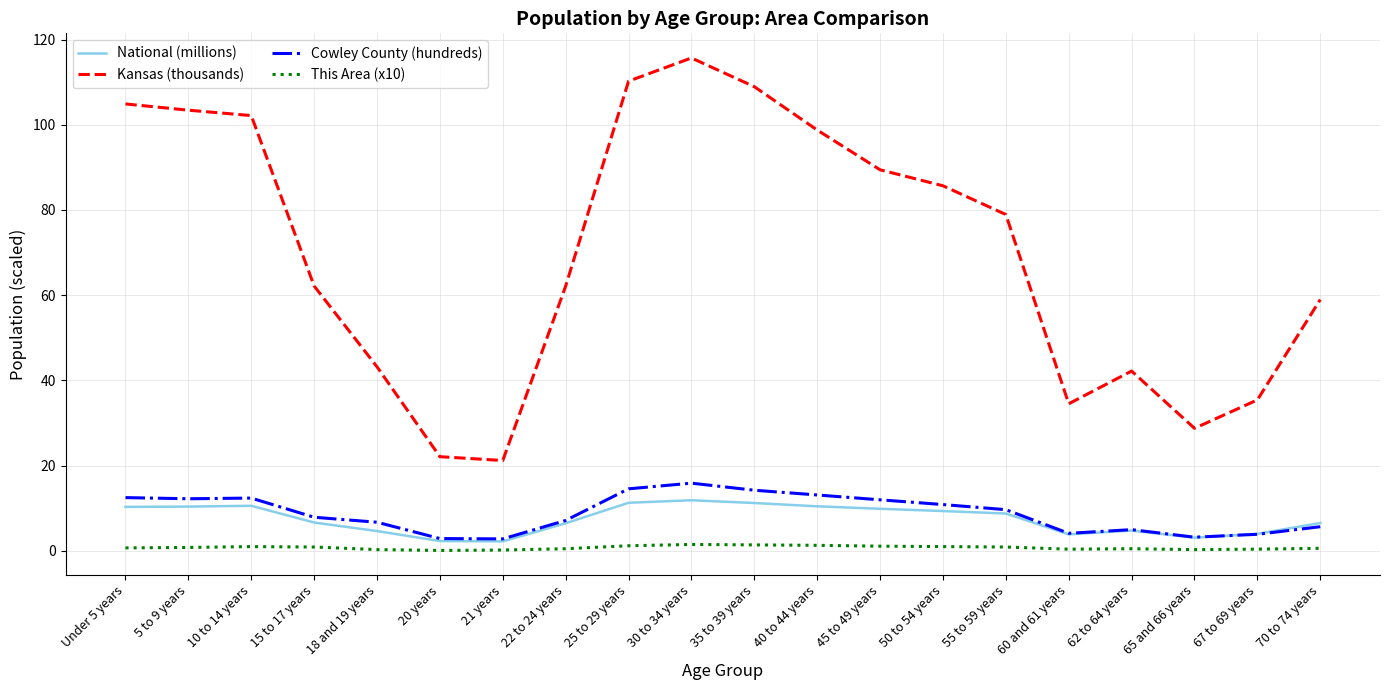

Count the number of categories in the chart.

20